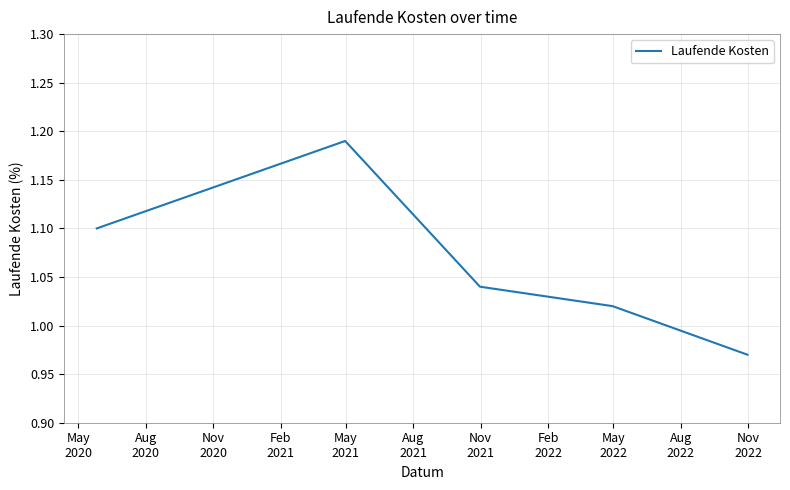

True or false: the data has more than 2 interior local peaks.

False